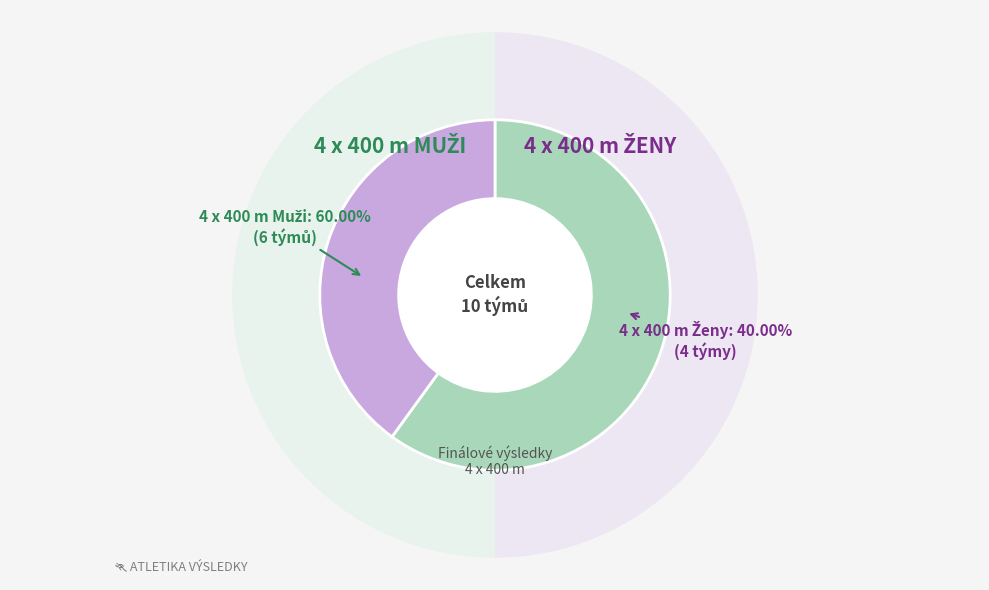

How many slices are in this pie chart?

2